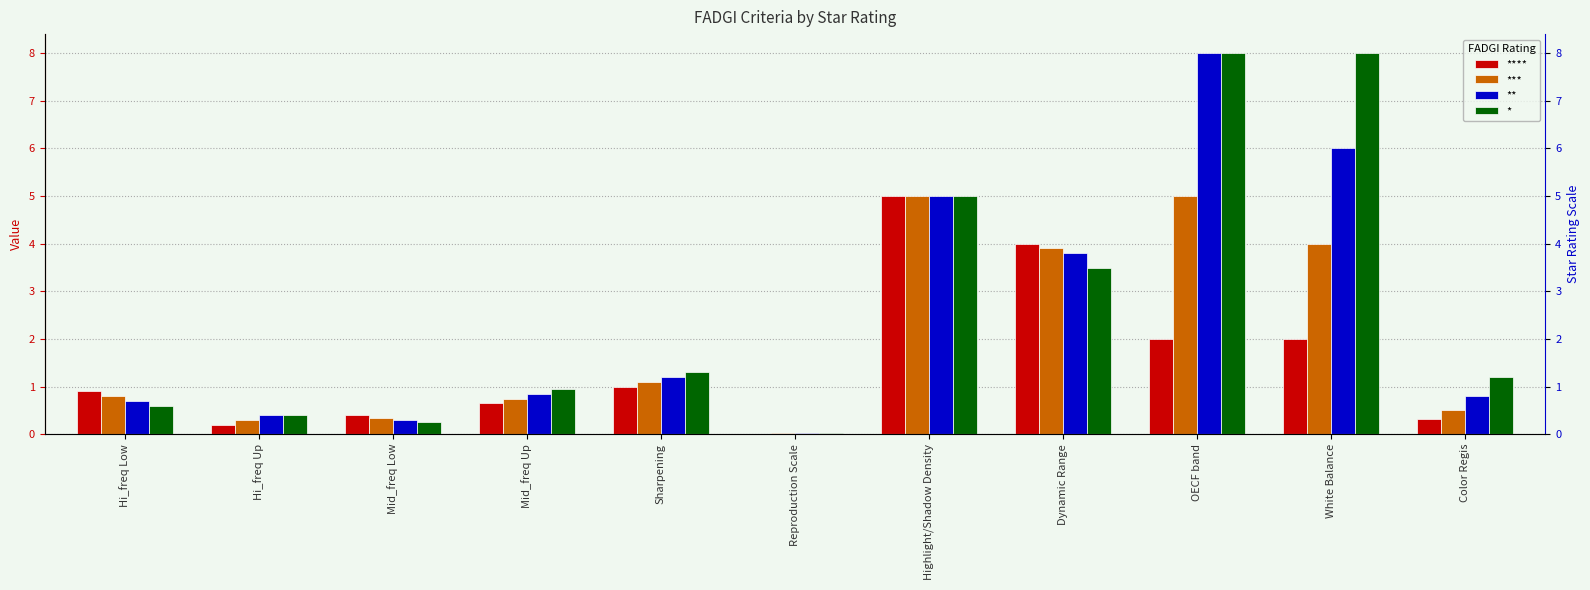

What is the difference between the maximum and minimum values in the ** series?

8.0